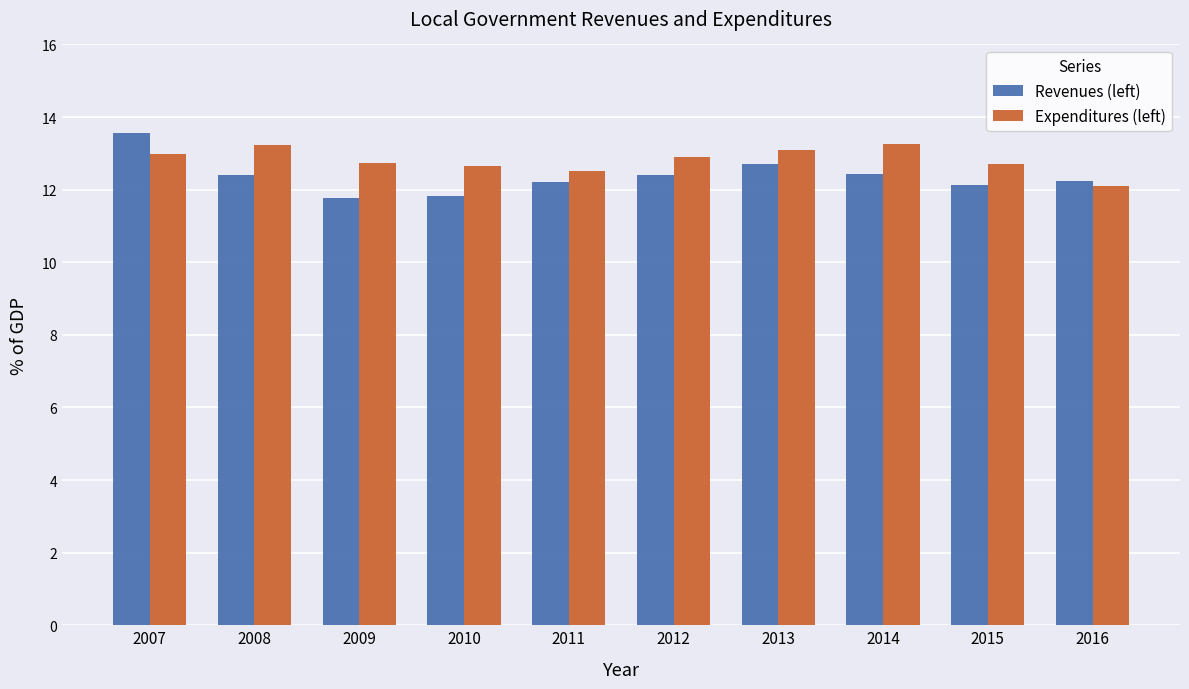

How many data points in Revenues (left) are above 12?

8